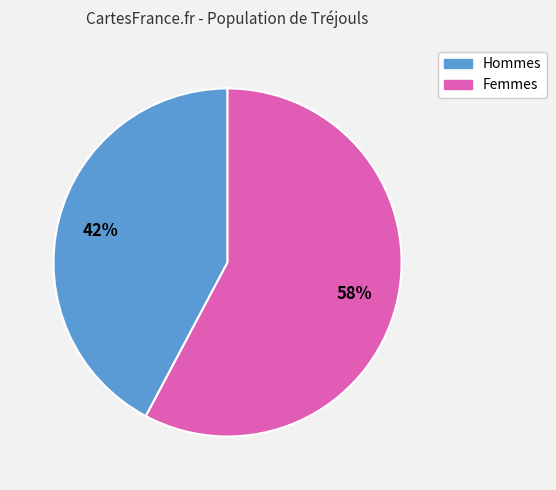

Count the number of slices in the pie.

2